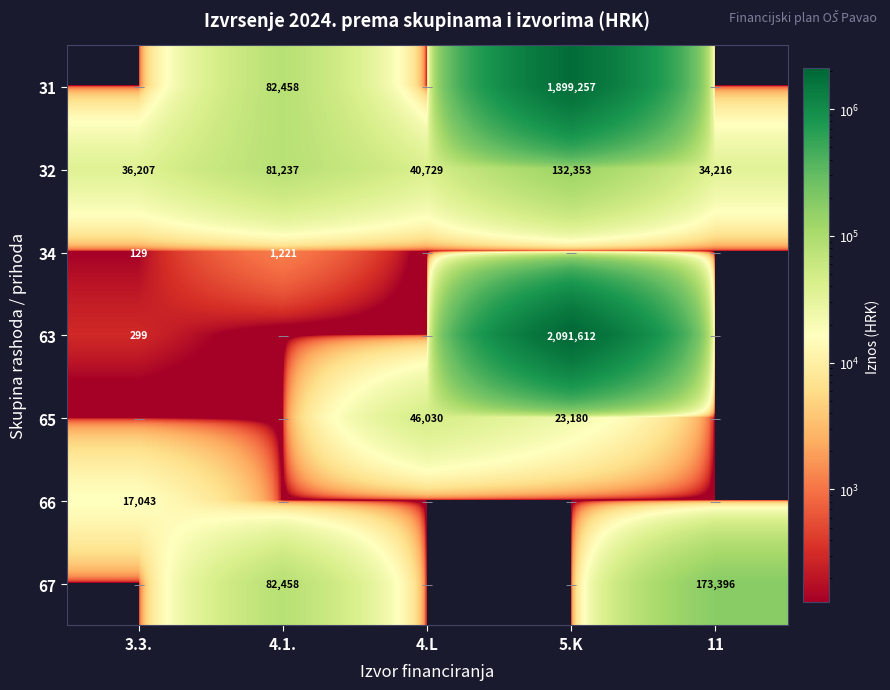

The 31 series shows 3069071 at 5.K. True or false?

False